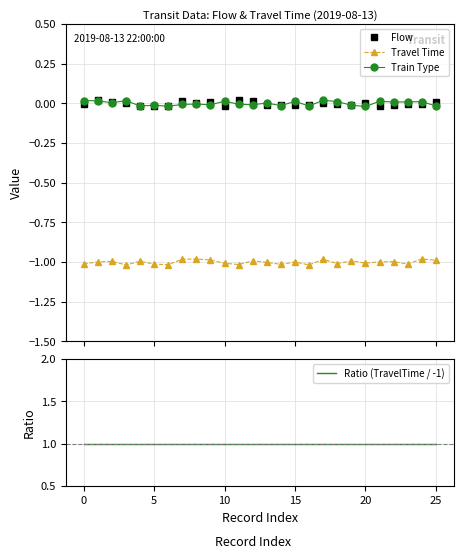

Rank the series at 20 from lowest to highest value.

Travel Time, Flow, Train Type, Ratio (TravelTime / -1)